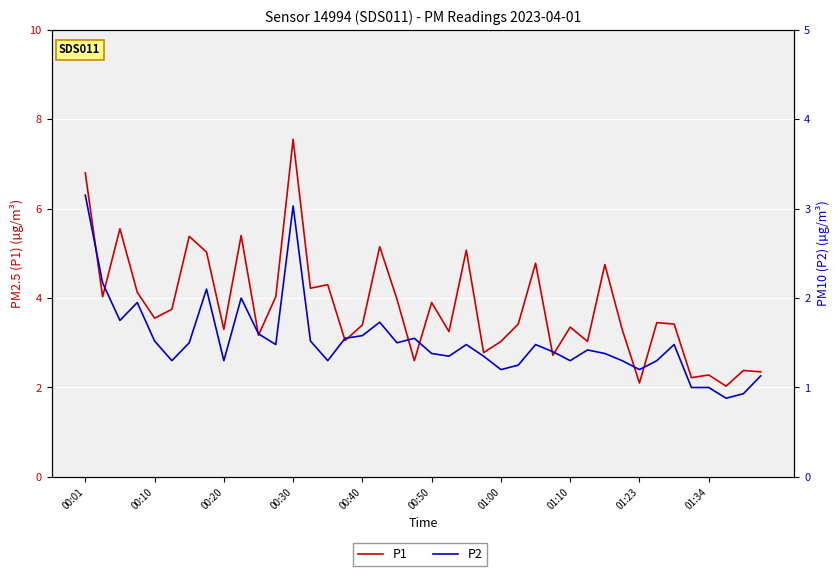

At 00:30, list the series in order from largest to smallest.

P1, P2